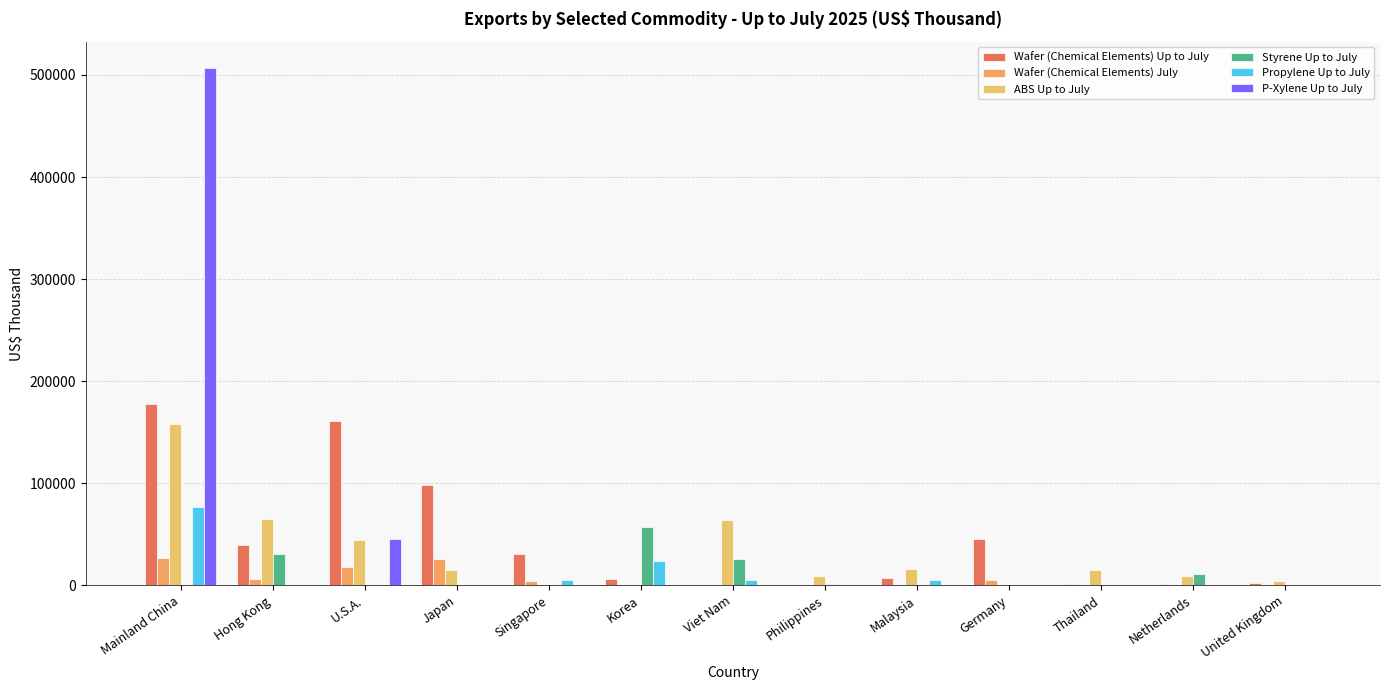

Reading left to right, what are all the values shown in this chart?

Wafer (Chemical Elements) Up to July: Mainland China=177748	Hong Kong=39805	U.S.A.=161408	Japan=98144	Singapore=30576	Korea=6229	Viet Nam=0	Philippines=101	Malaysia=6767	Germany=45112	Thailand=922	Netherlands=1057	United Kingdom=2438
Wafer (Chemical Elements) July: Mainland China=26625	Hong Kong=5966	U.S.A.=17608	Japan=26246	Singapore=4180	Korea=745	Viet Nam=0	Philippines=8	Malaysia=644	Germany=5477	Thailand=644	Netherlands=135	United Kingdom=257
ABS Up to July: Mainland China=157906	Hong Kong=65241	U.S.A.=44230	Japan=15224	Singapore=429	Korea=20	Viet Nam=64087	Philippines=9313	Malaysia=16131	Germany=555	Thailand=14822	Netherlands=9634	United Kingdom=4154
Styrene Up to July: Mainland China=56	Hong Kong=31042	U.S.A.=0	Japan=0	Singapore=0	Korea=57646	Viet Nam=25722	Philippines=1218	Malaysia=0	Germany=0	Thailand=0	Netherlands=11188	United Kingdom=0
Propylene Up to July: Mainland China=76360	Hong Kong=0	U.S.A.=2	Japan=177	Singapore=5354	Korea=24357	Viet Nam=5673	Philippines=0	Malaysia=5617	Germany=0	Thailand=0	Netherlands=0	United Kingdom=0
P-Xylene Up to July: Mainland China=507229	Hong Kong=0	U.S.A.=45052	Japan=0	Singapore=0	Korea=0	Viet Nam=0	Philippines=0	Malaysia=0	Germany=0	Thailand=0	Netherlands=0	United Kingdom=0